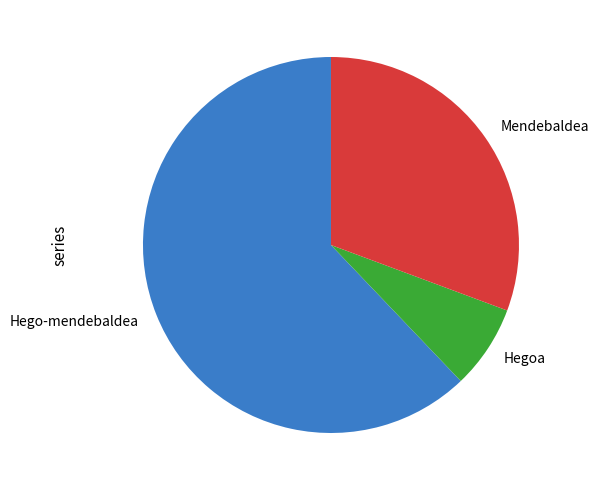

Do Hegoa and Mendebaldea together represent more than half of the pie?

No